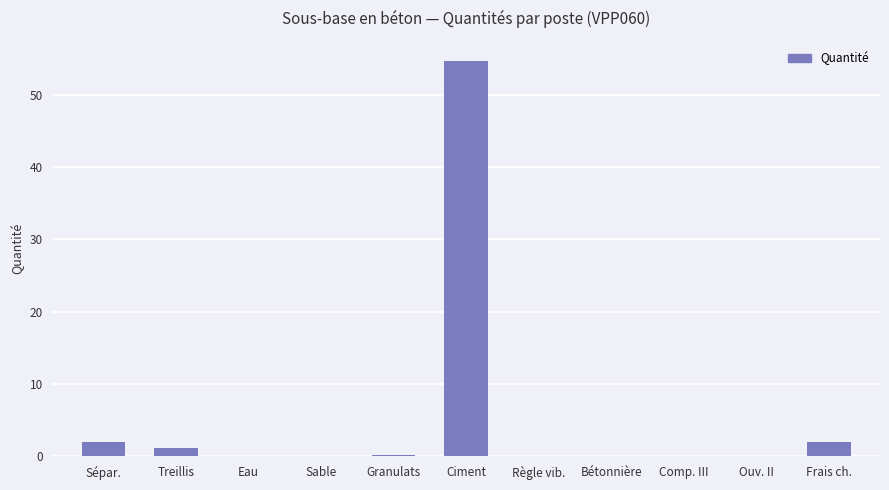

True or false: the data shows 2.0 at Frais ch..

True